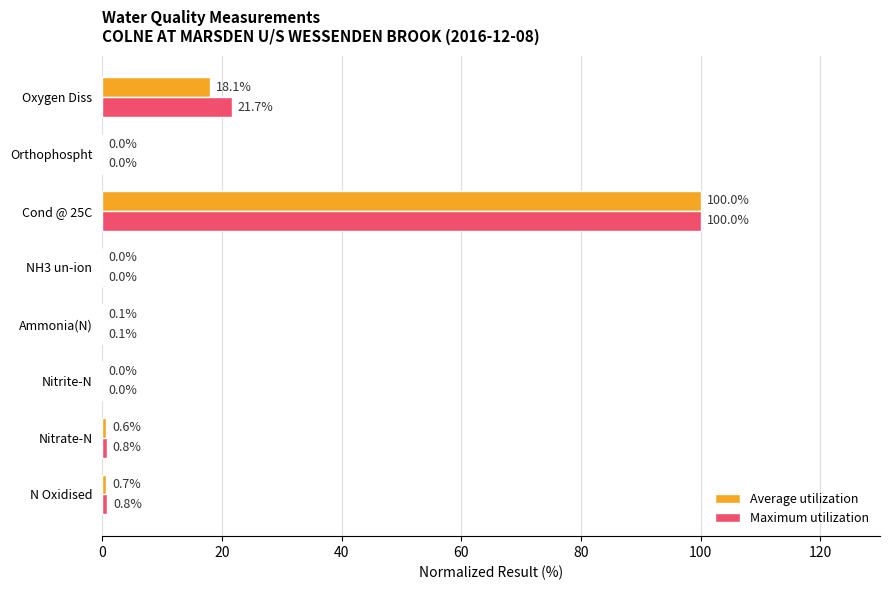

Which series changed the most between Cond @ 25C and Oxygen Diss?

Average utilization